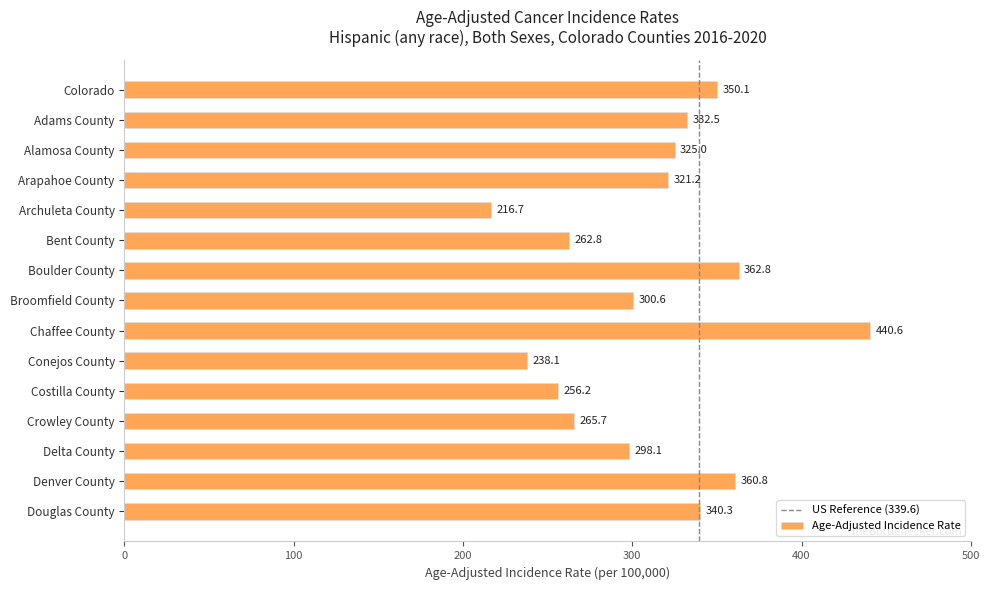

What is the average value?

311.4